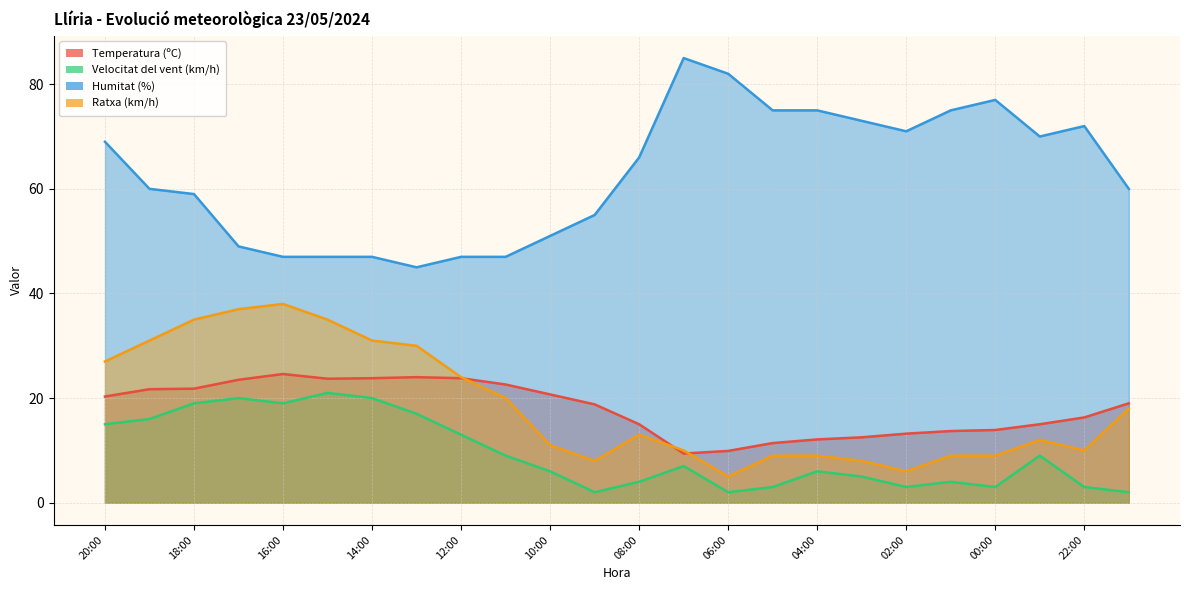

The value of Ratxa (km/h) at 17:00 is 21.4. True or false?

False